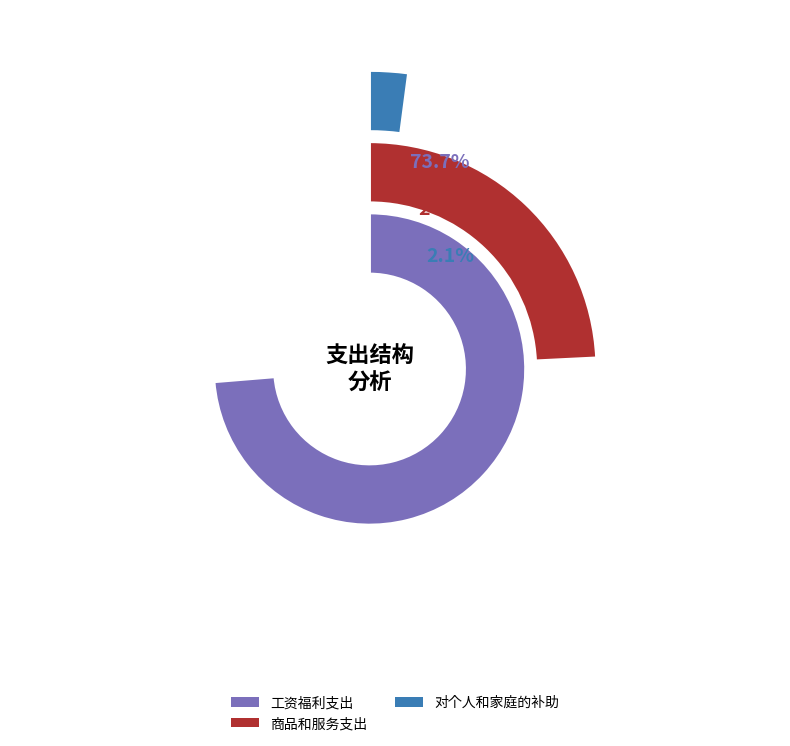

Between 工资福利支出 and 对个人和家庭的补助, which is larger?

工资福利支出